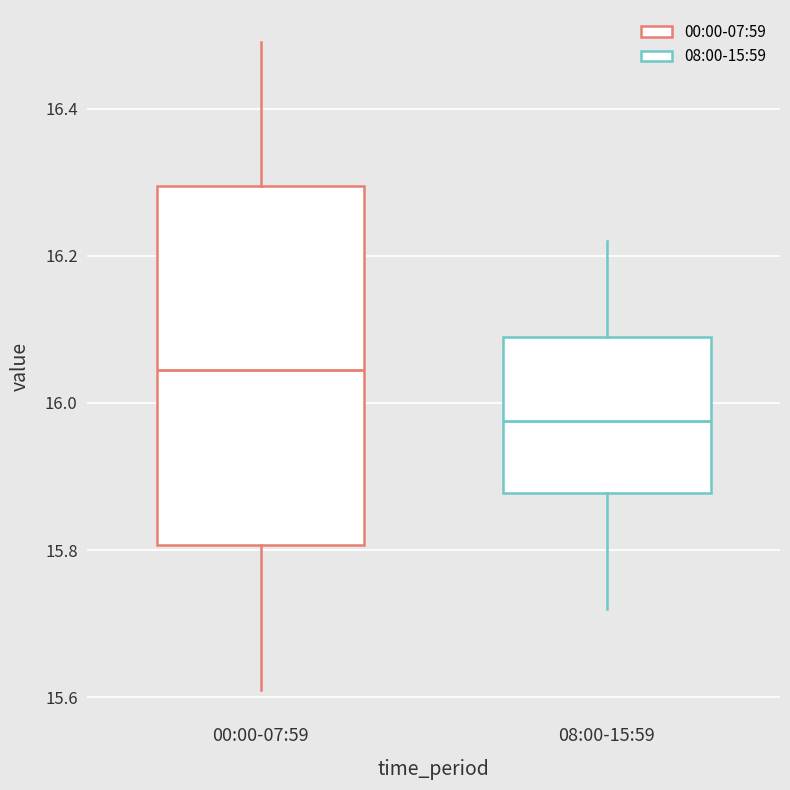

Where does the median line of the box for 00:00-07:59 sit on the y-axis? The values are not printed on the chart, so give them approximately, as read against the axis.

16.04